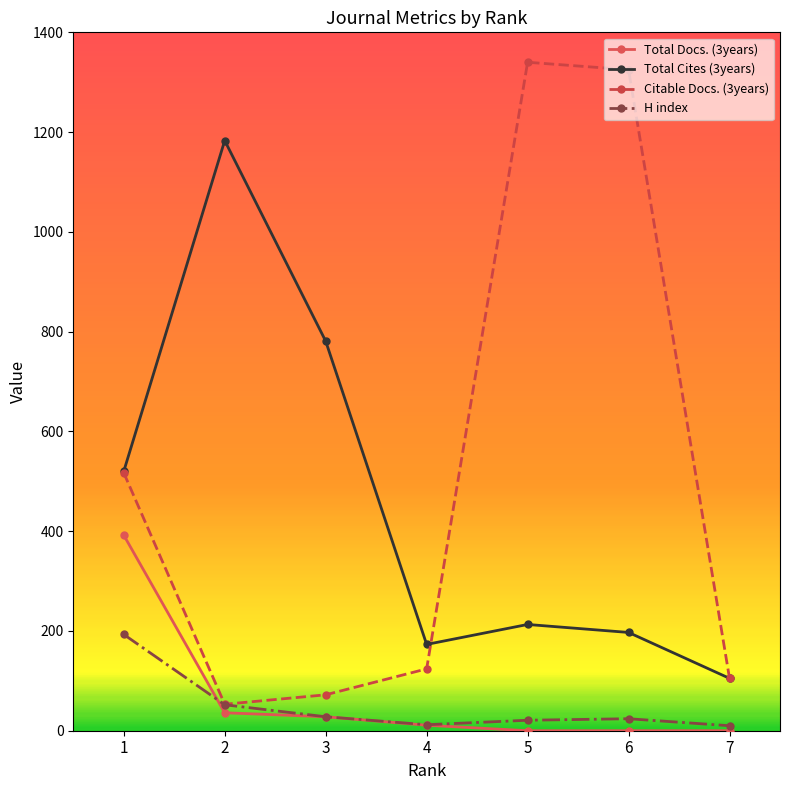

What is the average value of the H index series?

49